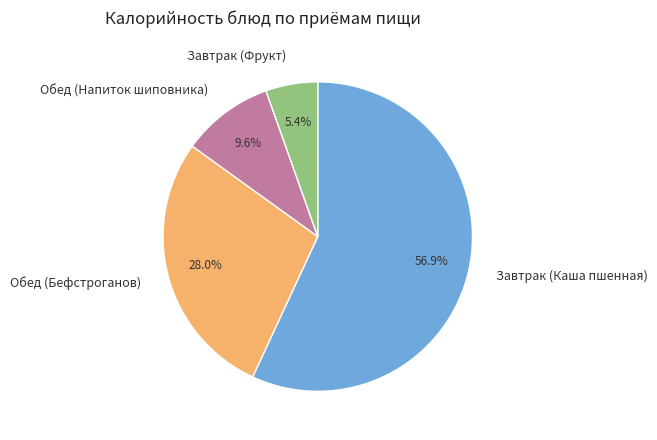

To the nearest percent, what is the difference between the Обед (Бефстроганов) and Обед (Напиток шиповника) slice percentages?

18%